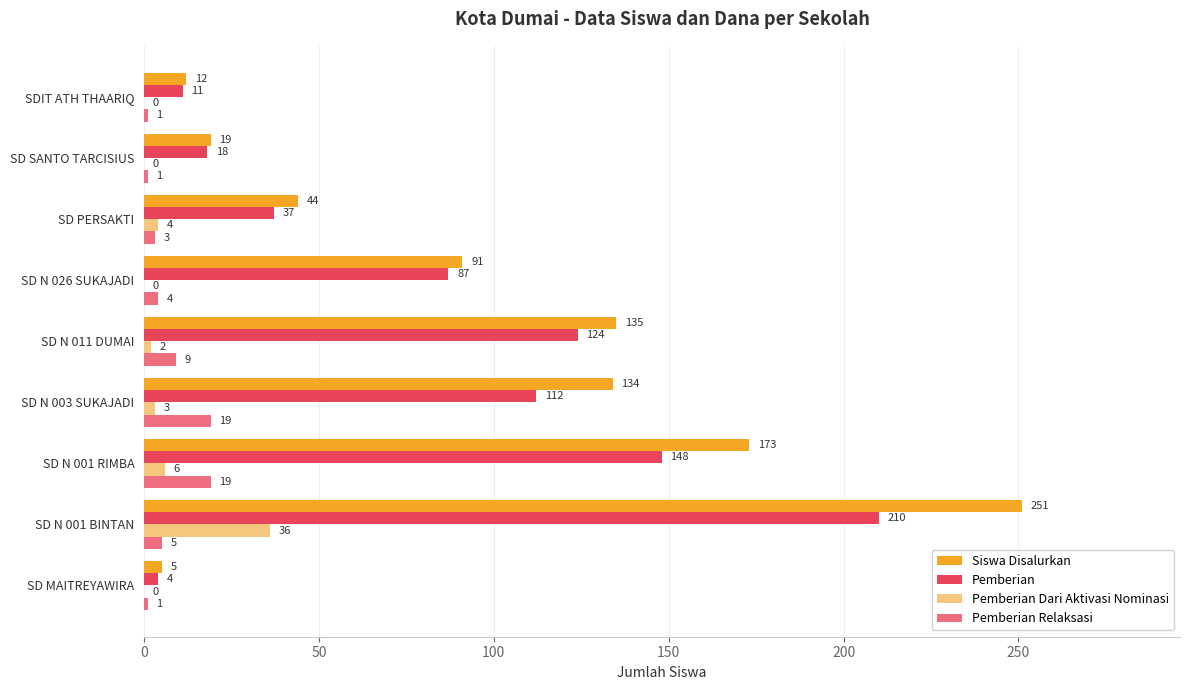

At which category does the chart reach its peak across all series?

SD N 001 BINTAN